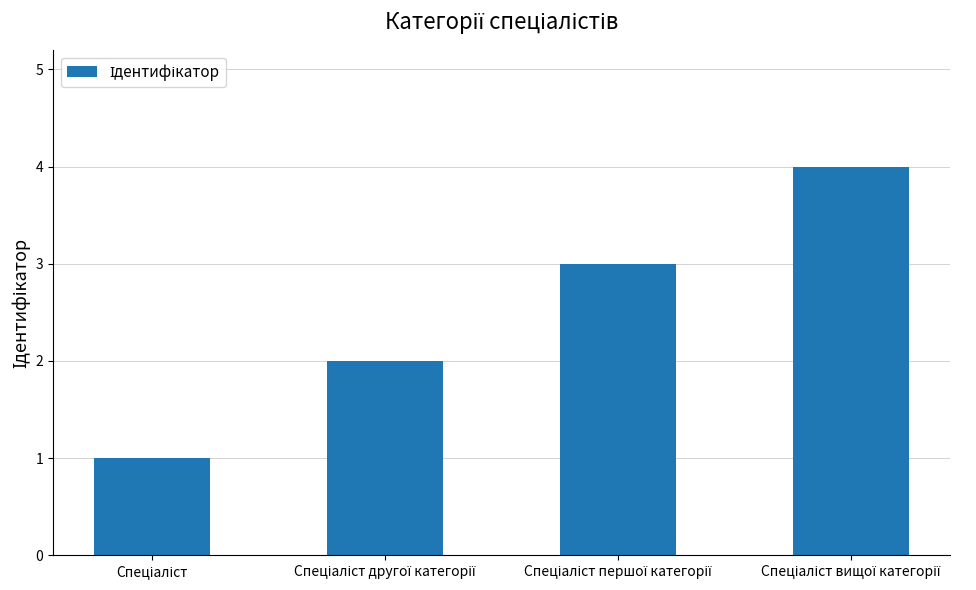

What is the sum of all values?

10